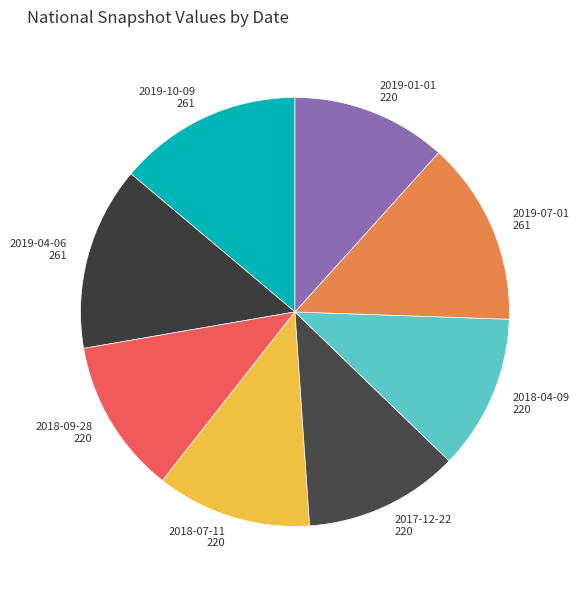

Is there any slice that represents more than half of the pie?

No